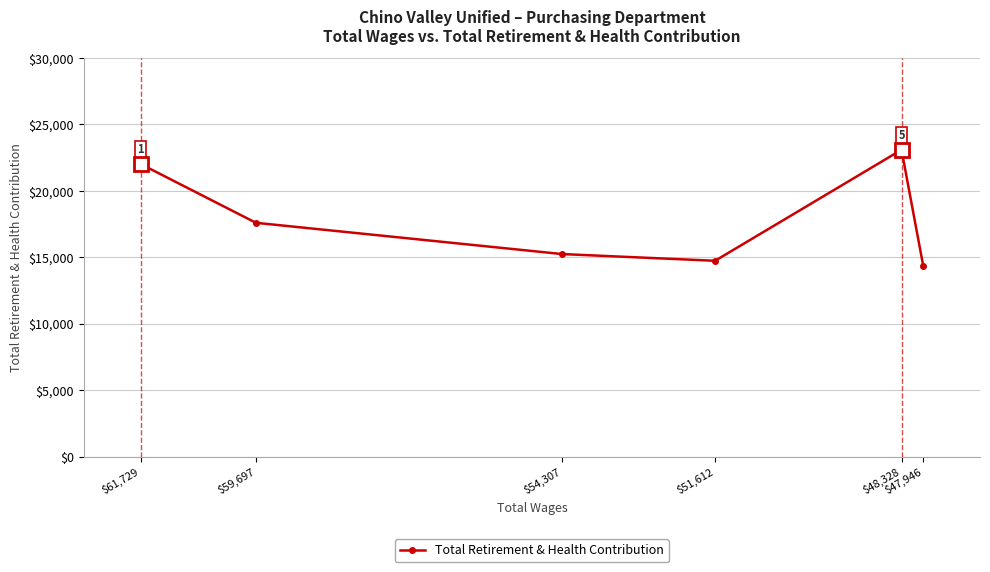

Where is the first local minimum?

$51,612